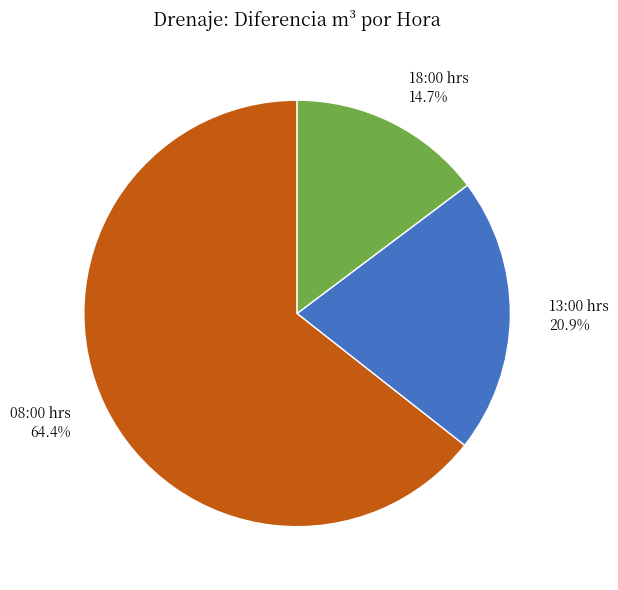

Is there a majority slice in this chart?

Yes